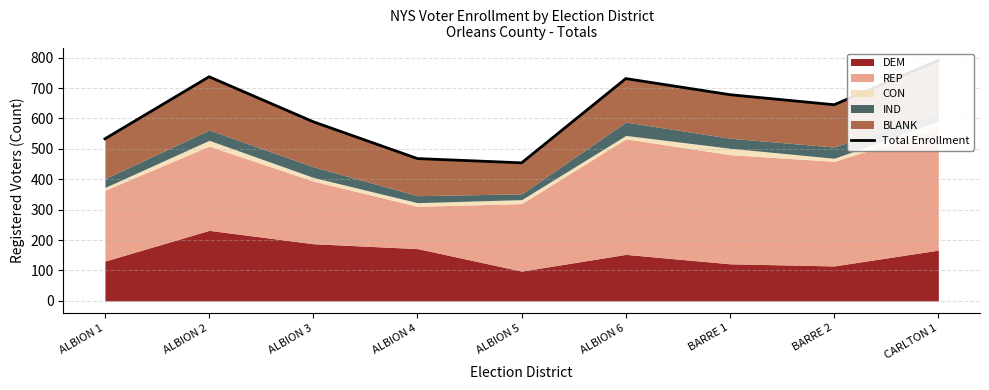

What is the label of the 4th point from the left?

ALBION 4